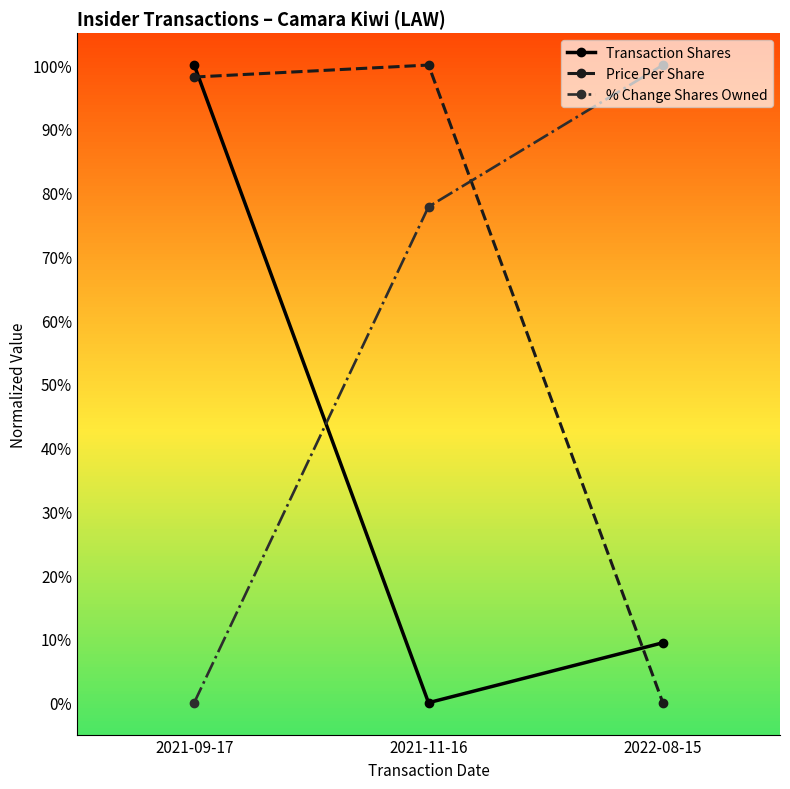

What is the spread (max minus min) of values at 2021-09-17?

100.0